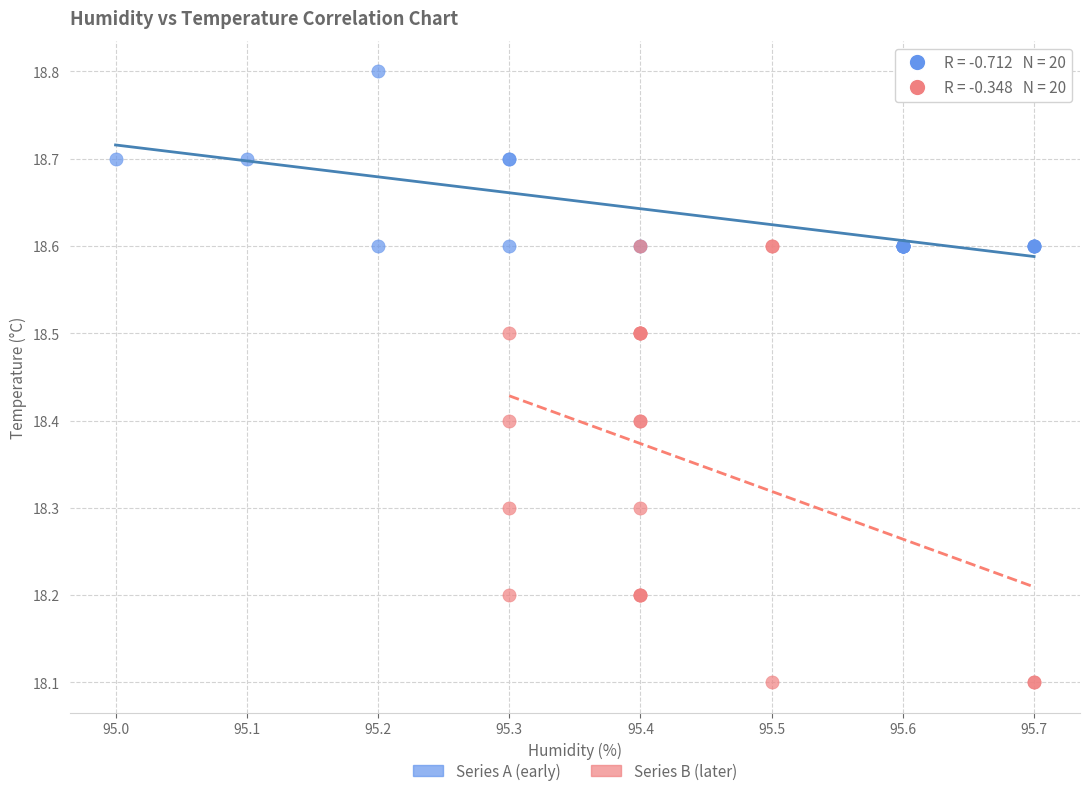

Which series reaches the minimum Y coordinate?

Series B (later)